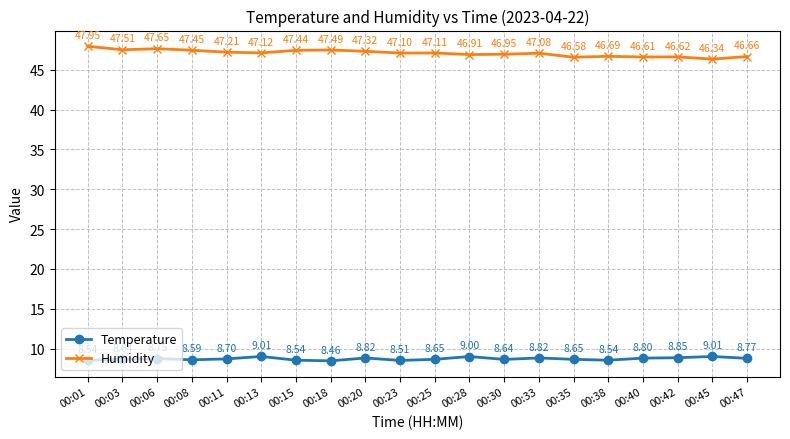

True or false: Temperature has a value of 8.6 at 00:03.

True